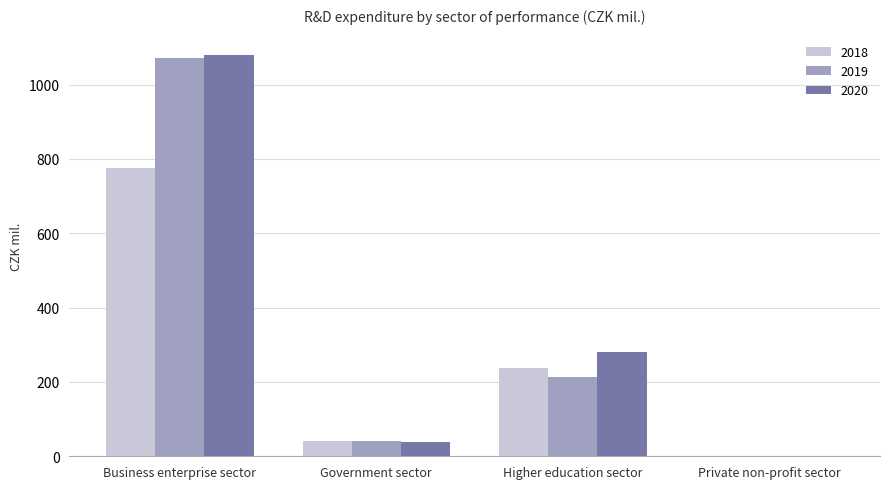

The value of 2020 at Government sector is 39.1. True or false?

True